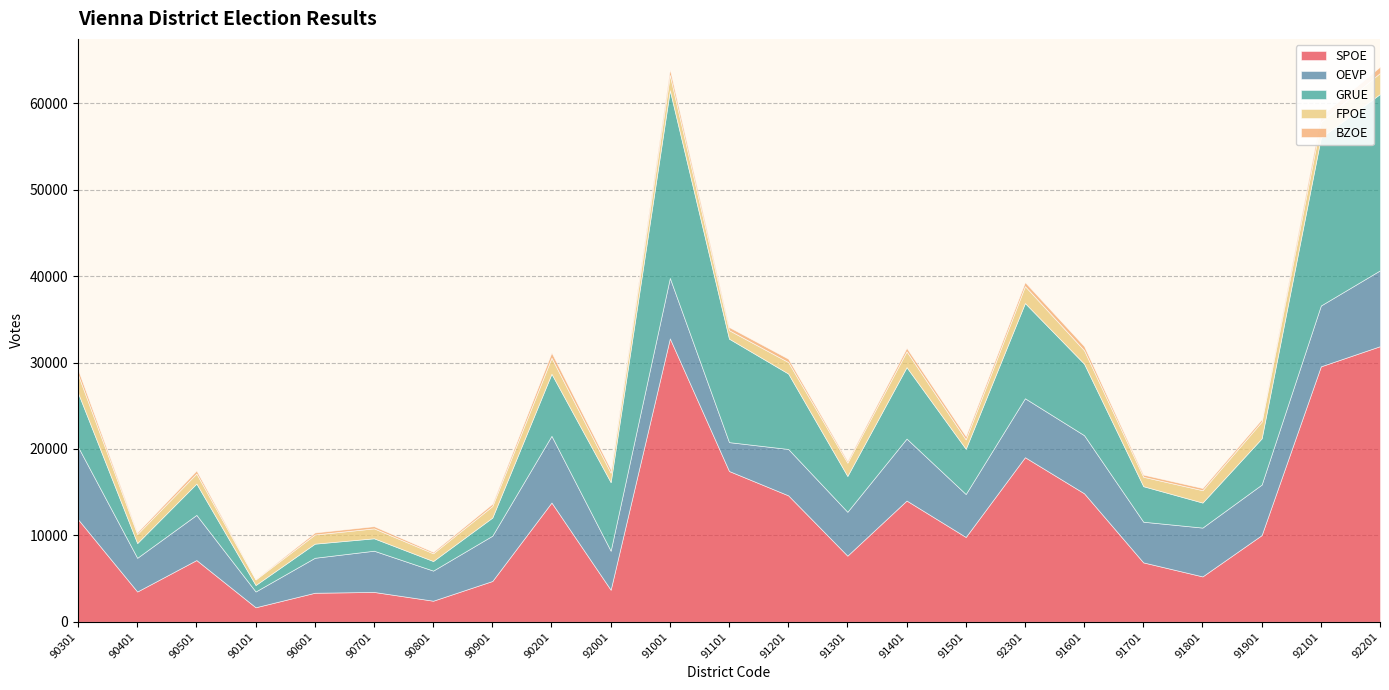

Where is BZOE nearest to the value 390?

91201